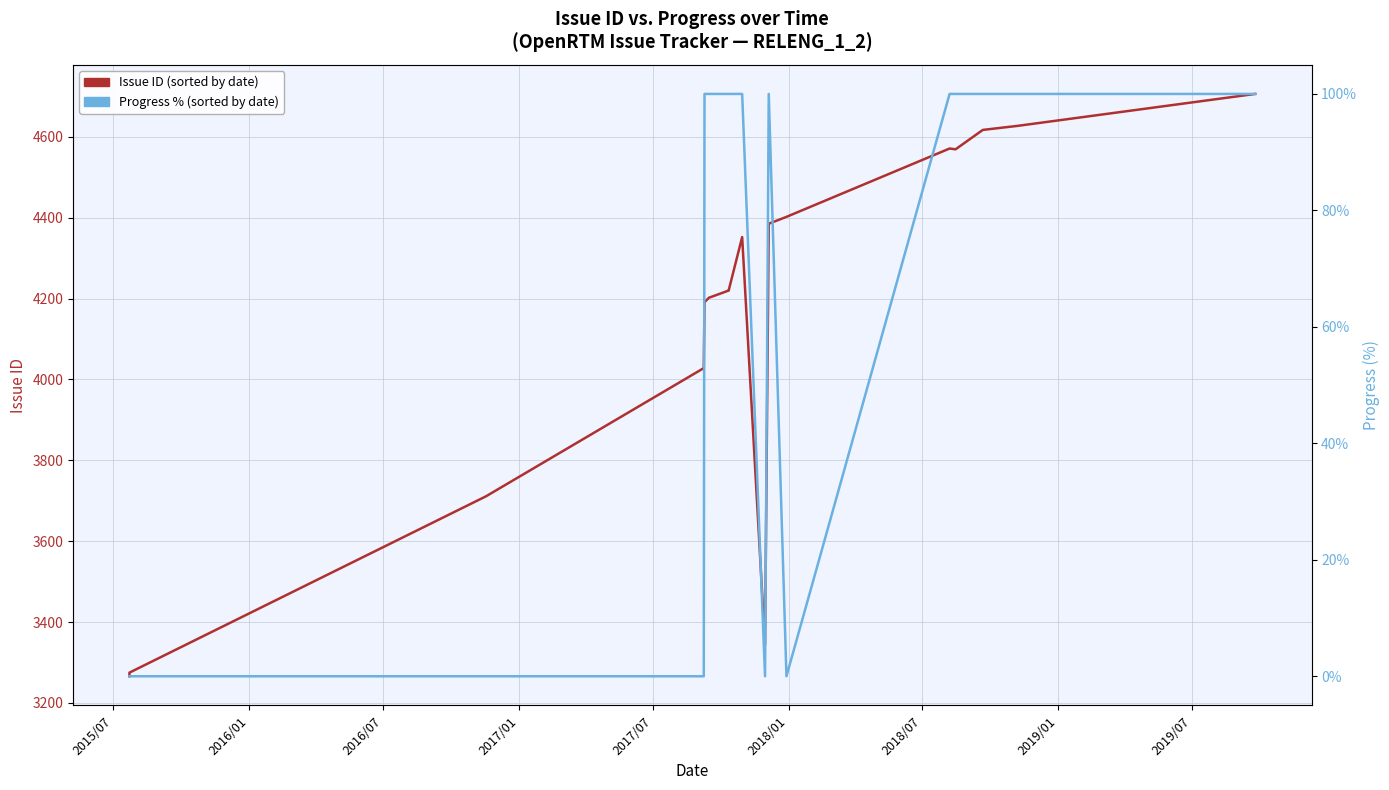

How many interior local peaks does the Issue ID (sorted by date) series have?

2